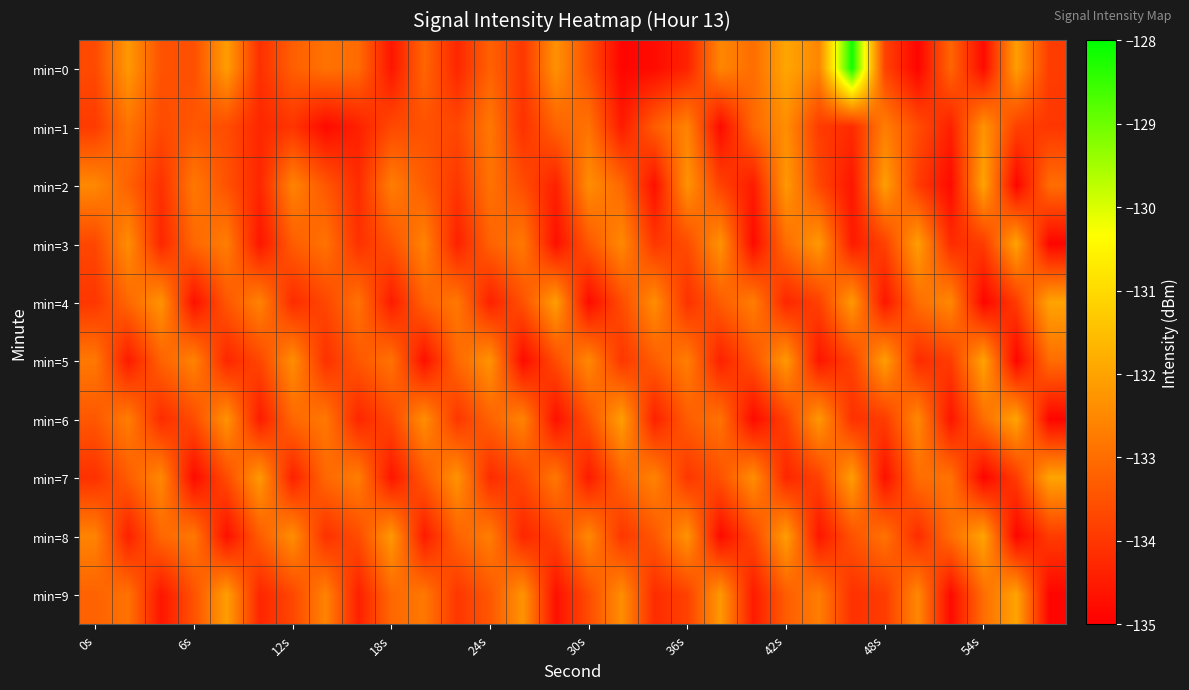

Which label corresponds to the smallest value in the chart?

25